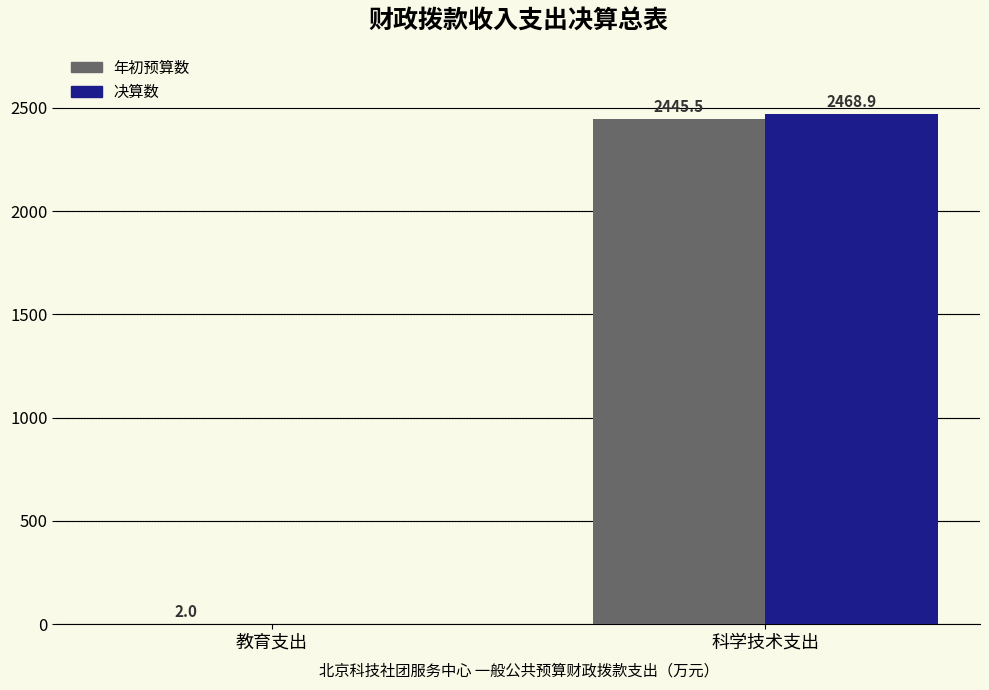

Count the number of categories in the chart.

2